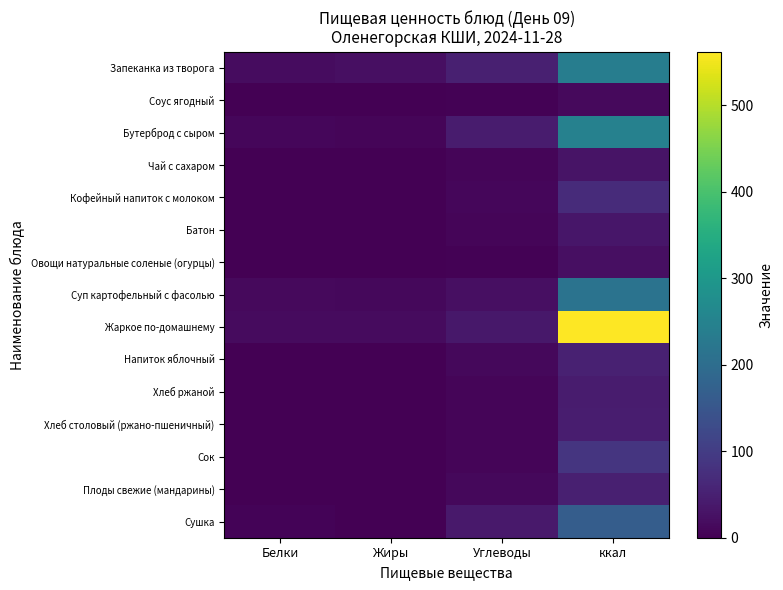

Reading left to right, extract all data points from this chart.

Запеканка из творога: Белки=19.5	Жиры=22.4	Углеводы=49.7	ккал=239.3
Соус ягодный: Белки=0.0	Жиры=0.0	Углеводы=4.1	ккал=15.4
Бутерброд с сыром: Белки=10.5	Жиры=8.1	Углеводы=42.1	ккал=247.6
Чай с сахаром: Белки=0.1	Жиры=0.0	Углеводы=7.5	ккал=29.2
Кофейный напиток с молоком: Белки=1.9	Жиры=2.1	Углеводы=10.5	ккал=68.5
Батон: Белки=1.3	Жиры=0.3	Углеводы=6.9	ккал=33.5
Овощи натуральные соленые (огурцы): Белки=1.1	Жиры=0.2	Углеводы=3.8	ккал=22.1
Суп картофельный с фасолью: Белки=13.4	Жиры=12.3	Углеводы=22.0	ккал=214.3
Жаркое по-домашнему: Белки=16.5	Жиры=17.5	Углеводы=37.0	ккал=562.0
Напиток яблочный: Белки=0.1	Жиры=0.1	Углеводы=13.0	ккал=51.5
Хлеб ржаной: Белки=1.6	Жиры=0.3	Углеводы=8.3	ккал=43.5
Хлеб столовый (ржано-пшеничный): Белки=1.6	Жиры=0.3	Углеводы=8.5	ккал=45.2
Сок: Белки=0.9	Жиры=0.2	Углеводы=7.5	ккал=85.8
Плоды свежие (мандарины): Белки=1.2	Жиры=0.3	Углеводы=11.2	ккал=49.5
Сушка: Белки=4.5	Жиры=0.7	Углеводы=38.7	ккал=165.5